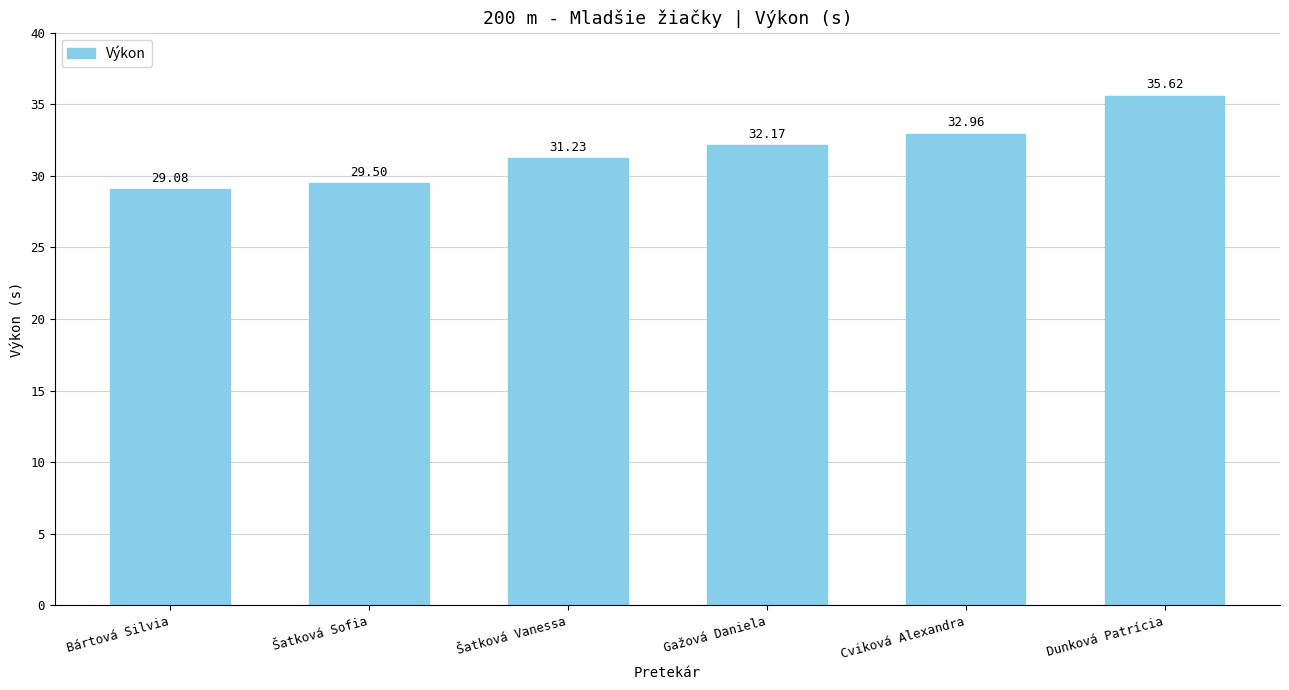

List the labels in order of value, smallest first.

Bártová Silvia, Šatková Sofia, Šatková Vanessa, Gažová Daniela, Cviková Alexandra, Dunková Patrícia